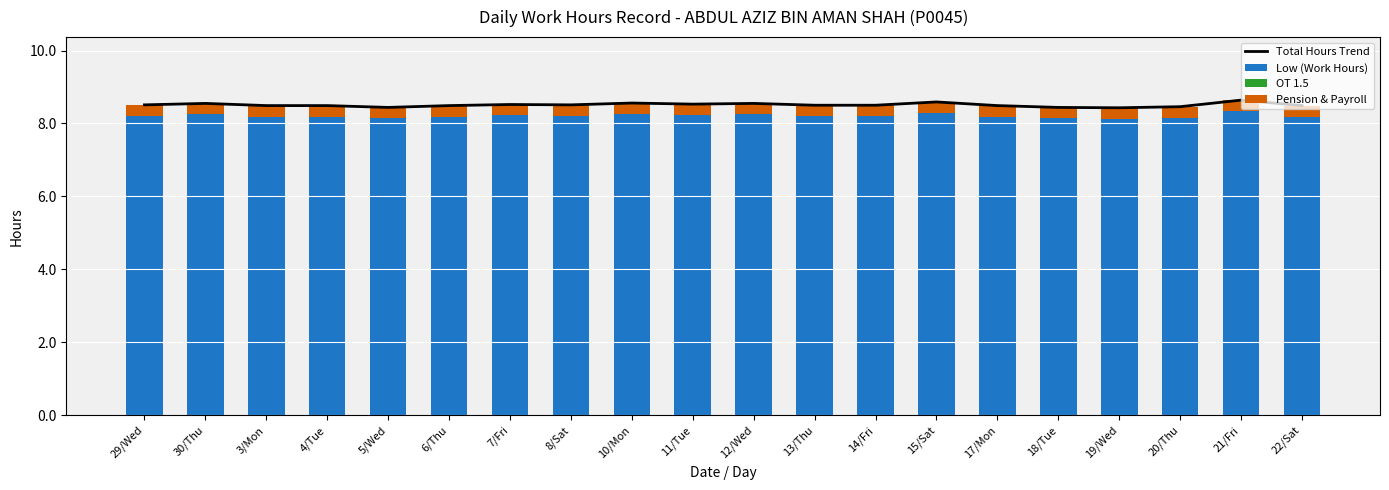

What is the difference between the second highest and second lowest values in the Low (Work Hours) series?

0.1